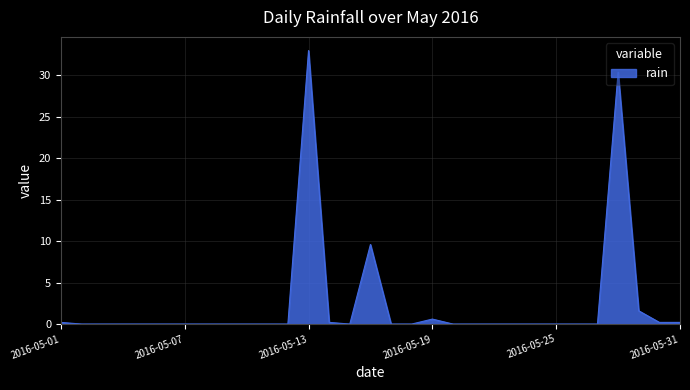

What is the greatest value displayed?

33.0